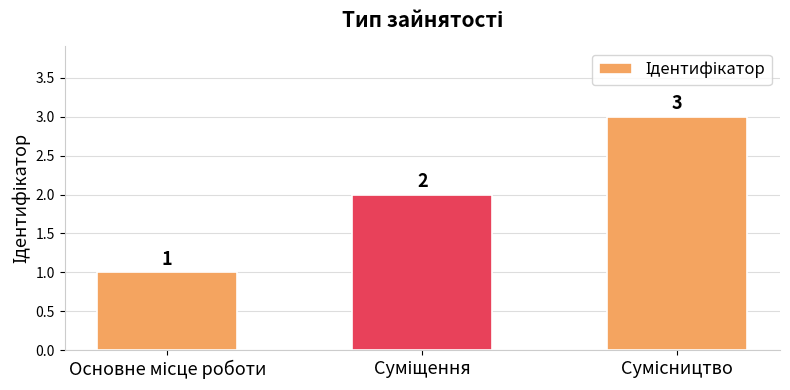

How many values are between 1 and 3?

3